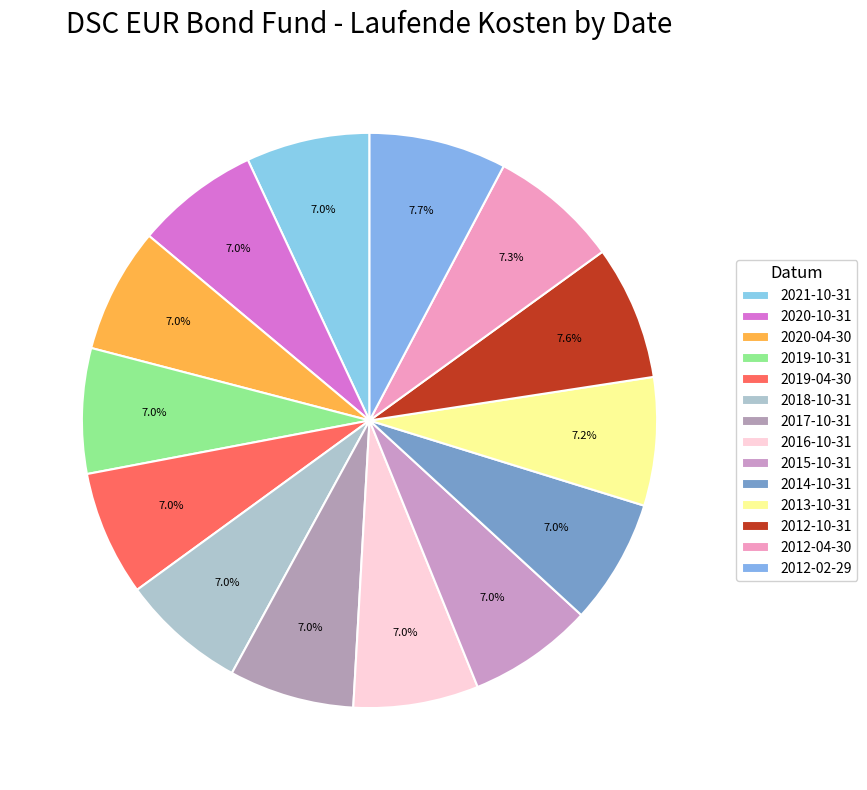

Is there a majority slice in this chart?

No